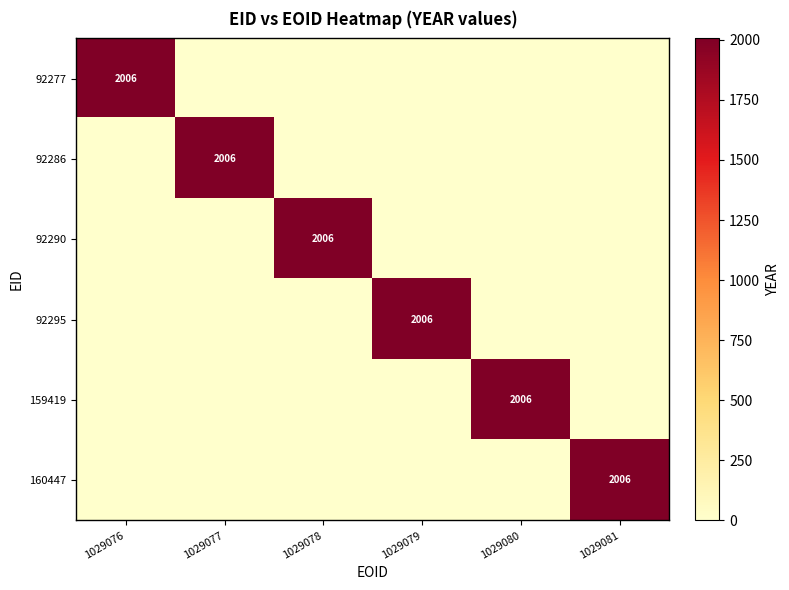

True or false: 159419 has a value of 1369 at 1029080.

False